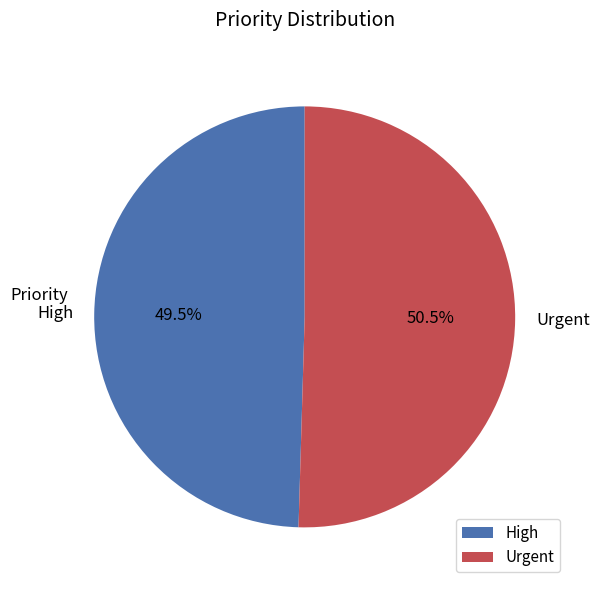

To the nearest percent, what is the difference between the largest and smallest slice percentages?

1%